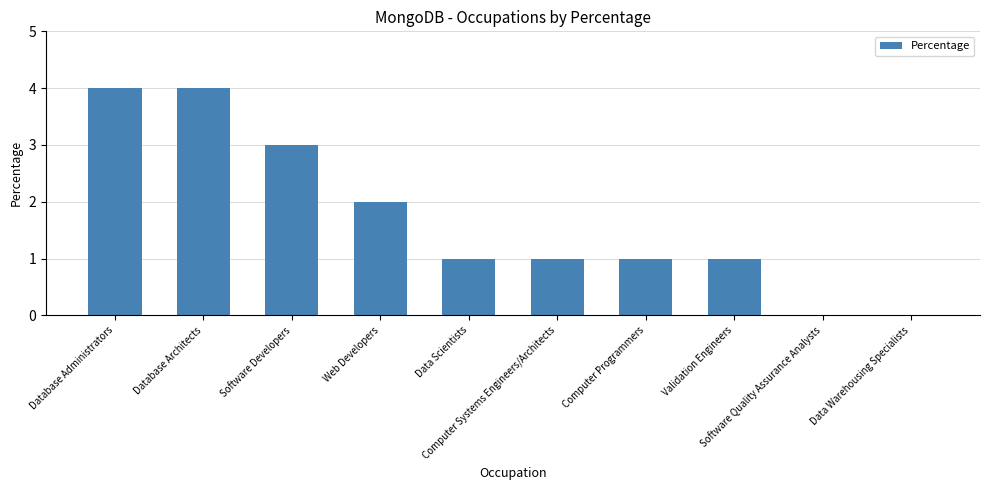

Reading left to right, what are all the values shown in this chart?

4	4	3	2	1	1	1	1	0	0